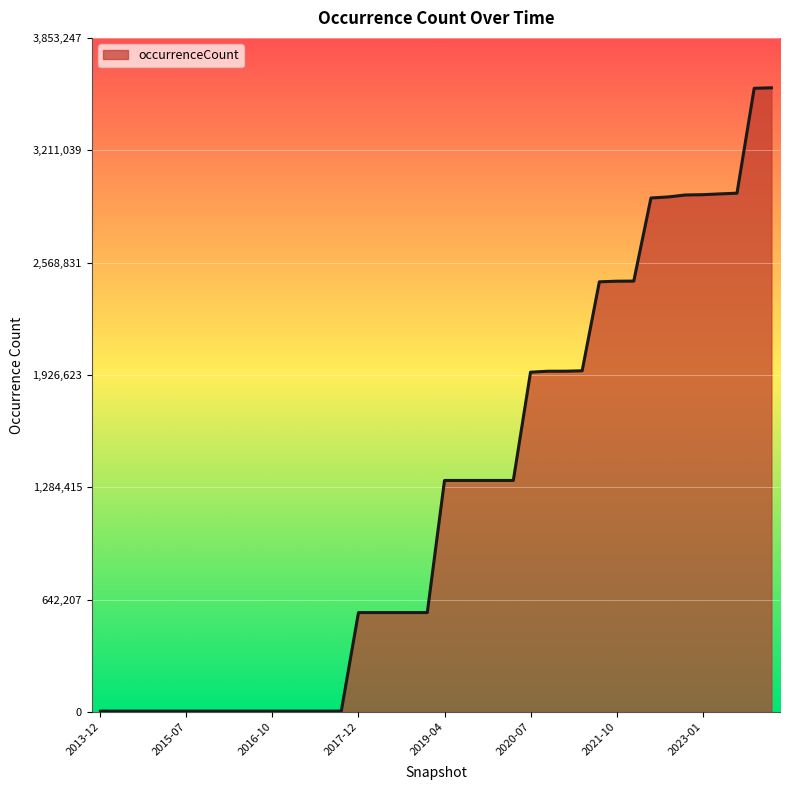

What is the greatest value displayed?

3567822